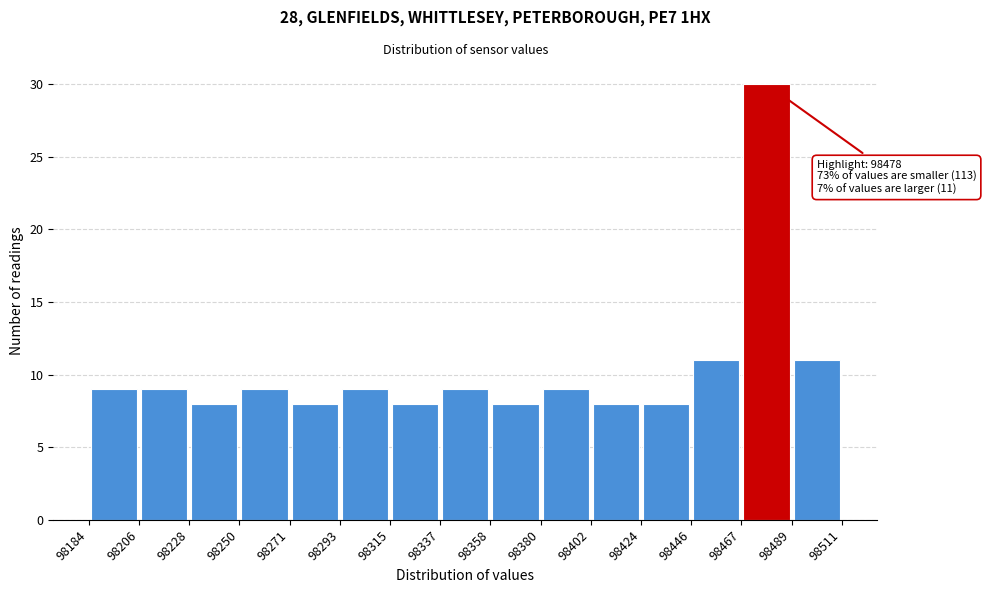

Which range on the x-axis has the tallest bar?

98467 to 98489